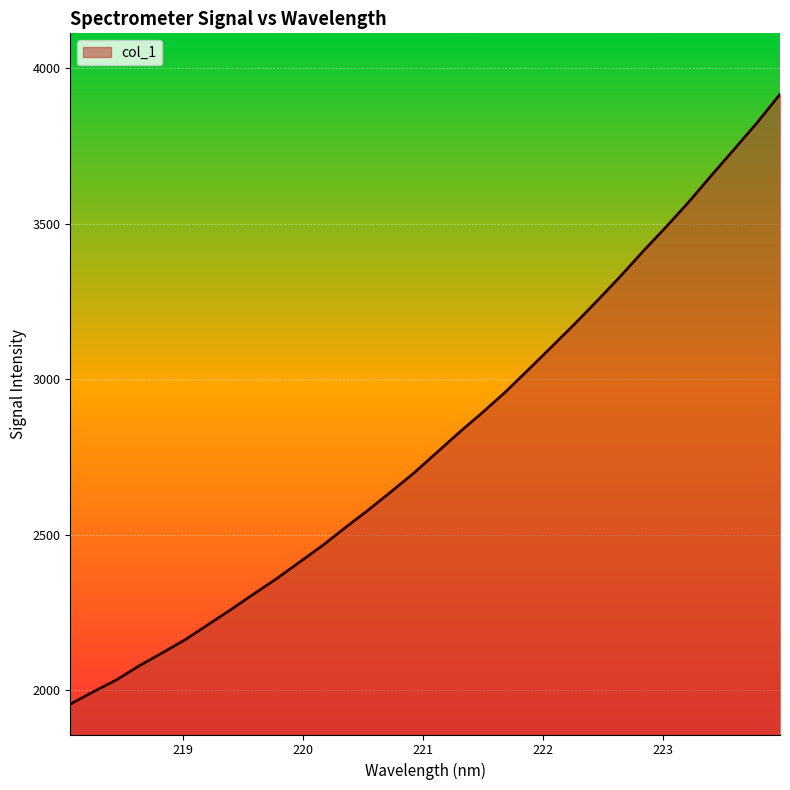

What is the difference between the maximum and minimum values?

1961.0